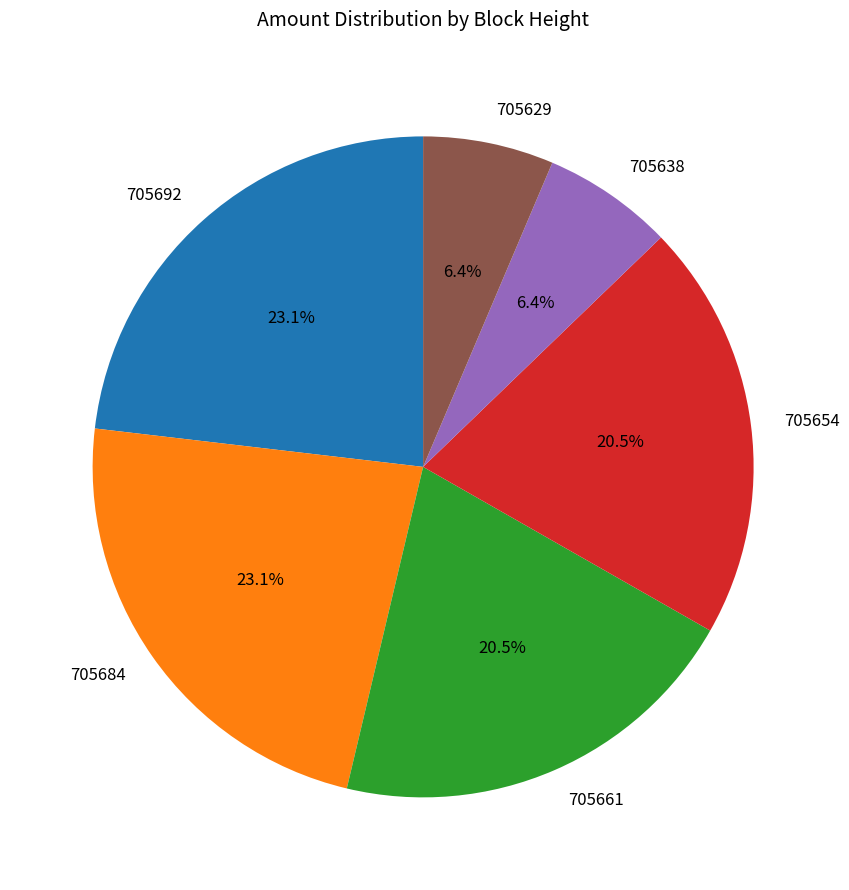

Combined, do 705638 and 705684 account for over 50%?

No